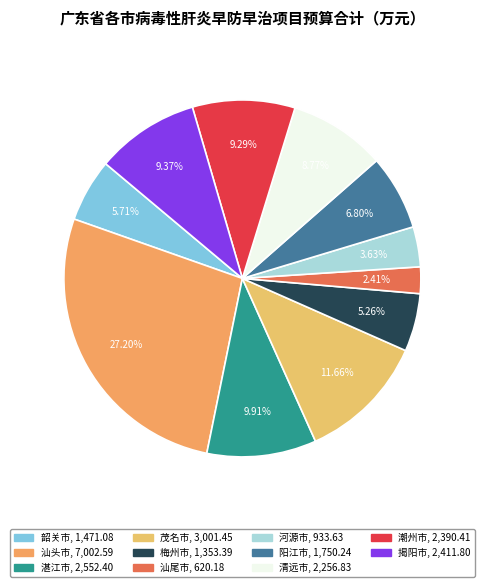

Does any single category account for the majority?

No